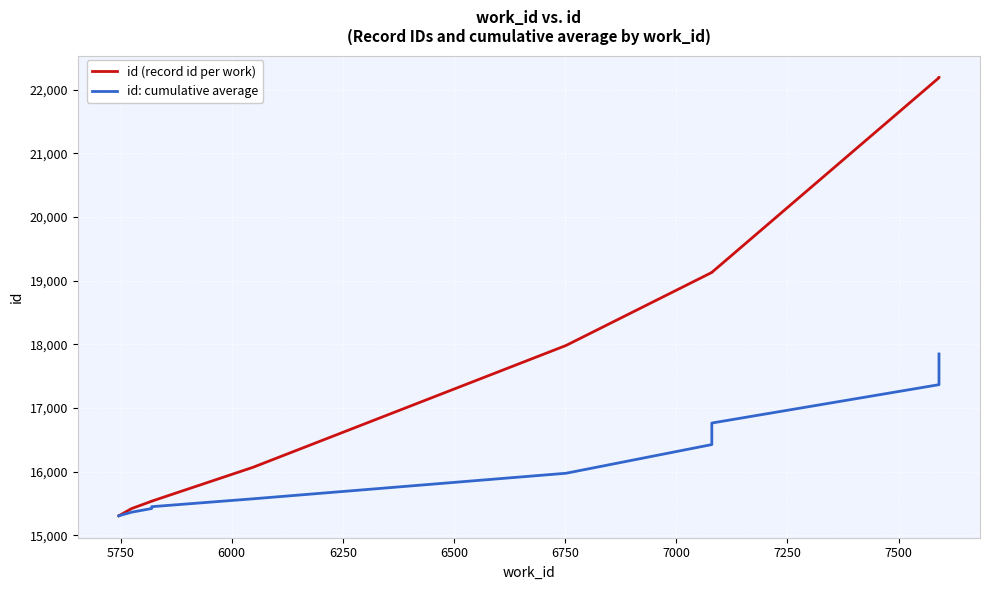

Count the number of categories in the chart.

10